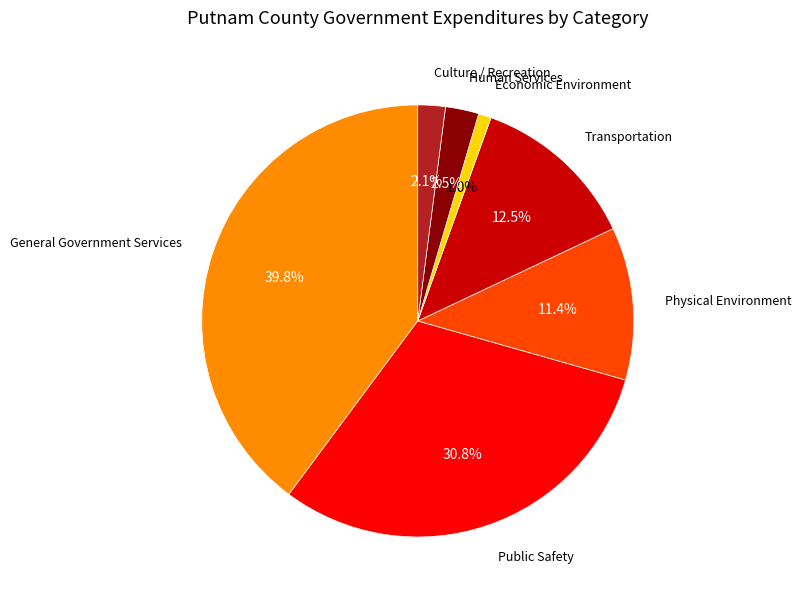

To the nearest percent, what is the difference between the largest and smallest slice percentages?

39%